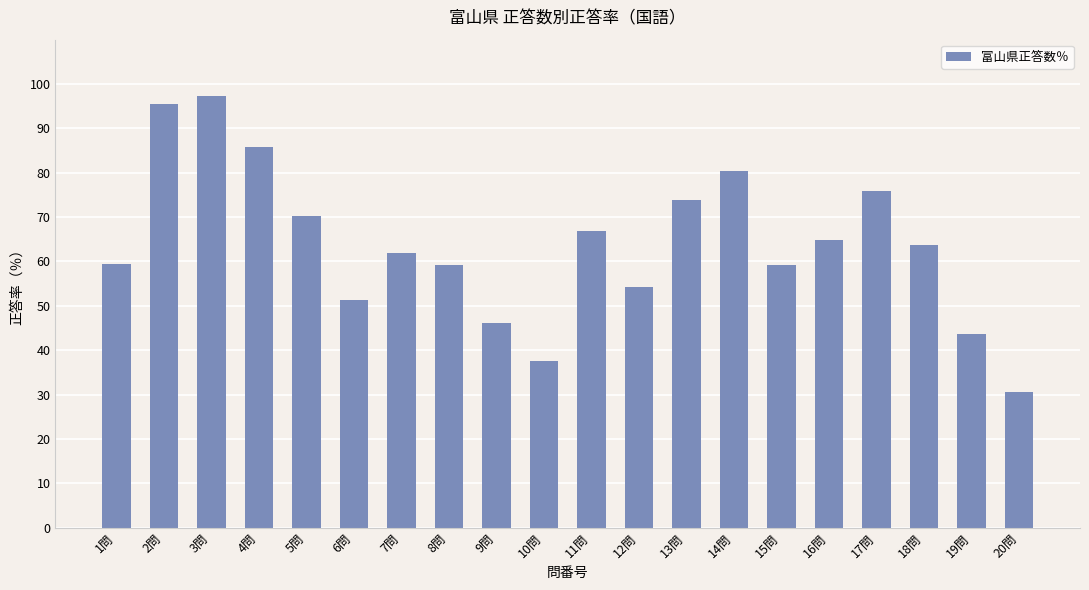

Is it true that the value at 12問 is 54.3?

True